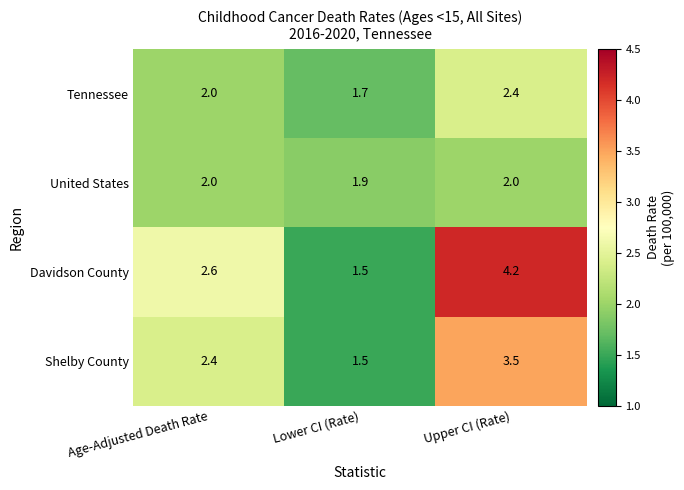

Which series has the largest range (max minus min)?

Davidson County